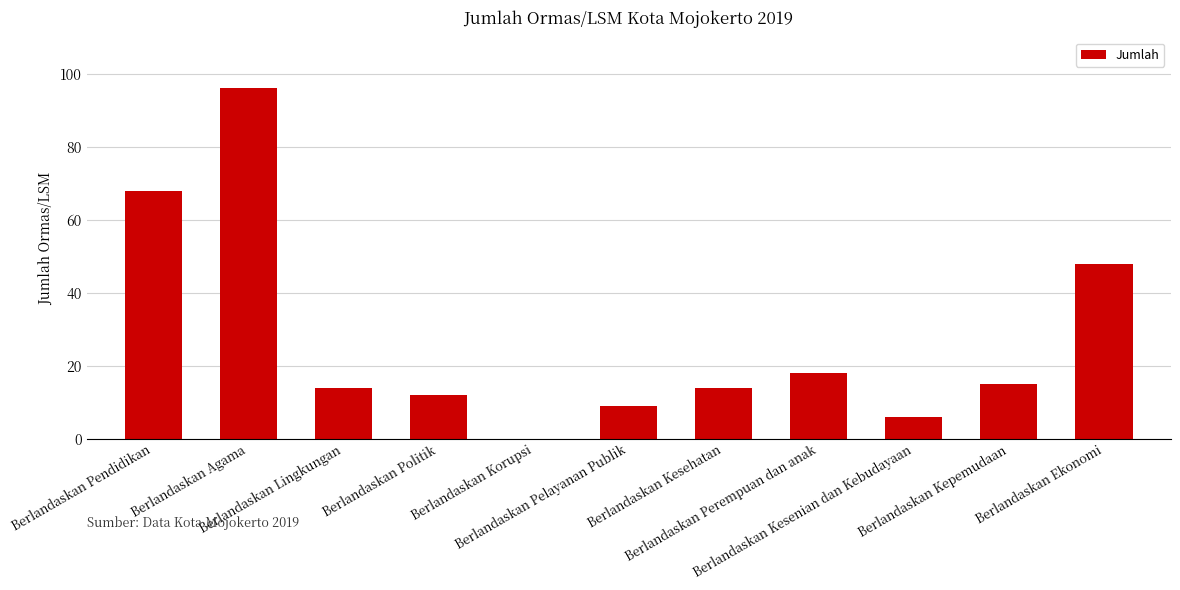

Reading right to left, list all the values displayed in this chart.

Berlandaskan Ekonomi=48	Berlandaskan Kepemudaan=15	Berlandaskan Kesenian dan Kebudayaan=6	Berlandaskan Perempuan dan anak=18	Berlandaskan Kesehatan=14	Berlandaskan Pelayanan Publik=9	Berlandaskan Korupsi=0	Berlandaskan Politik=12	Berlandaskan Lingkungan=14	Berlandaskan Agama=96	Berlandaskan Pendidikan=68